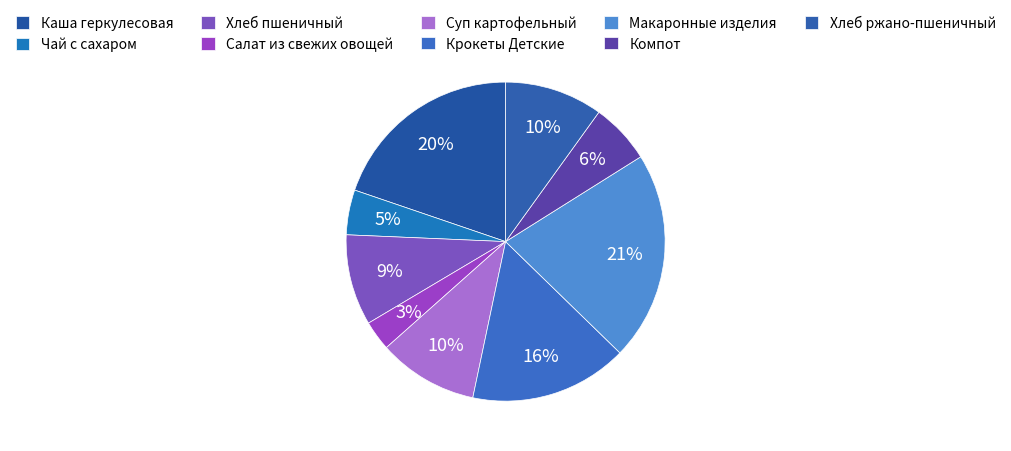

Which slice is the smallest?

Салат из свежих овощей